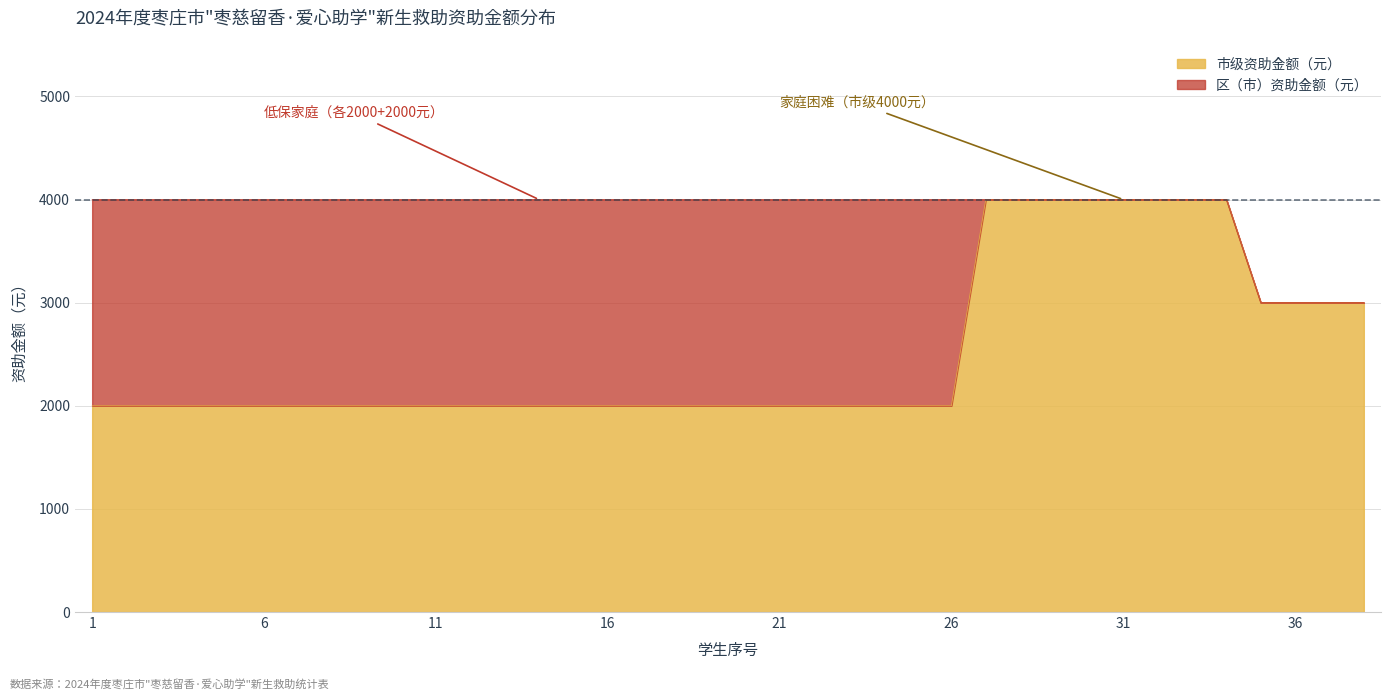

What is the maximum value shown in the chart?

4000